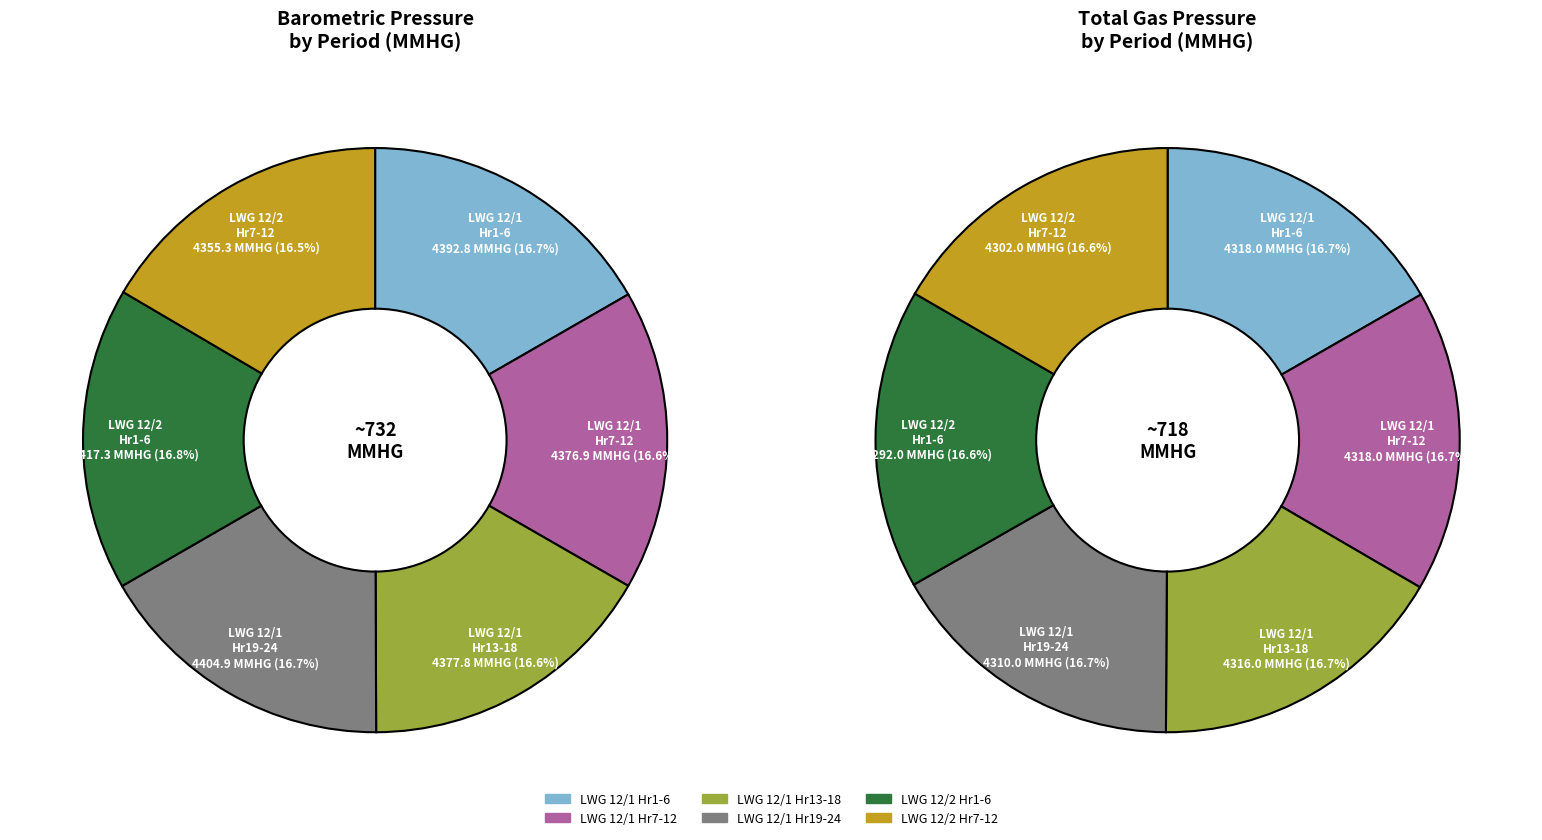

Which slice is the largest?

Hr 1